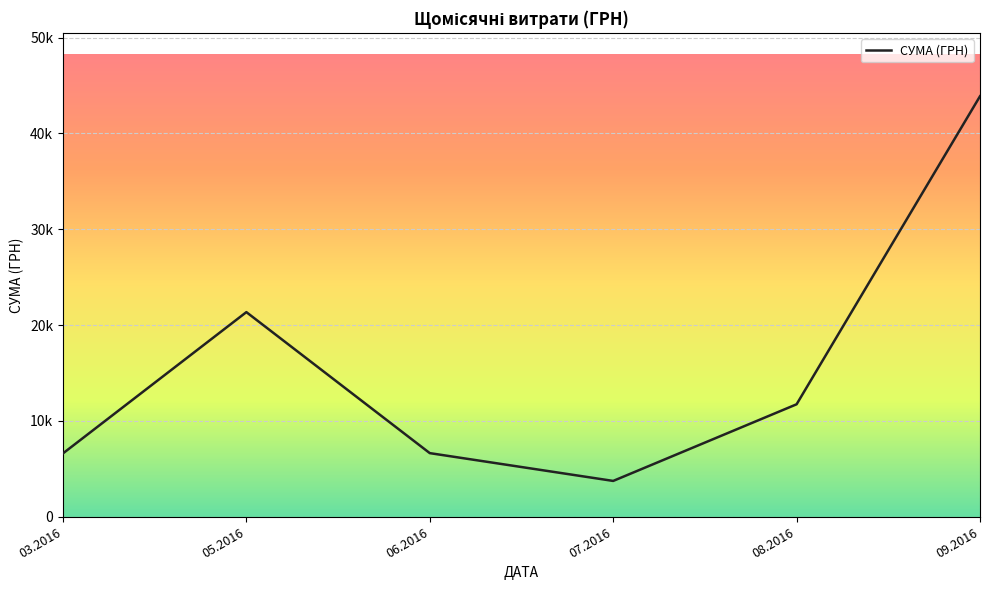

At which category does the data reach its first local peak?

05.2016